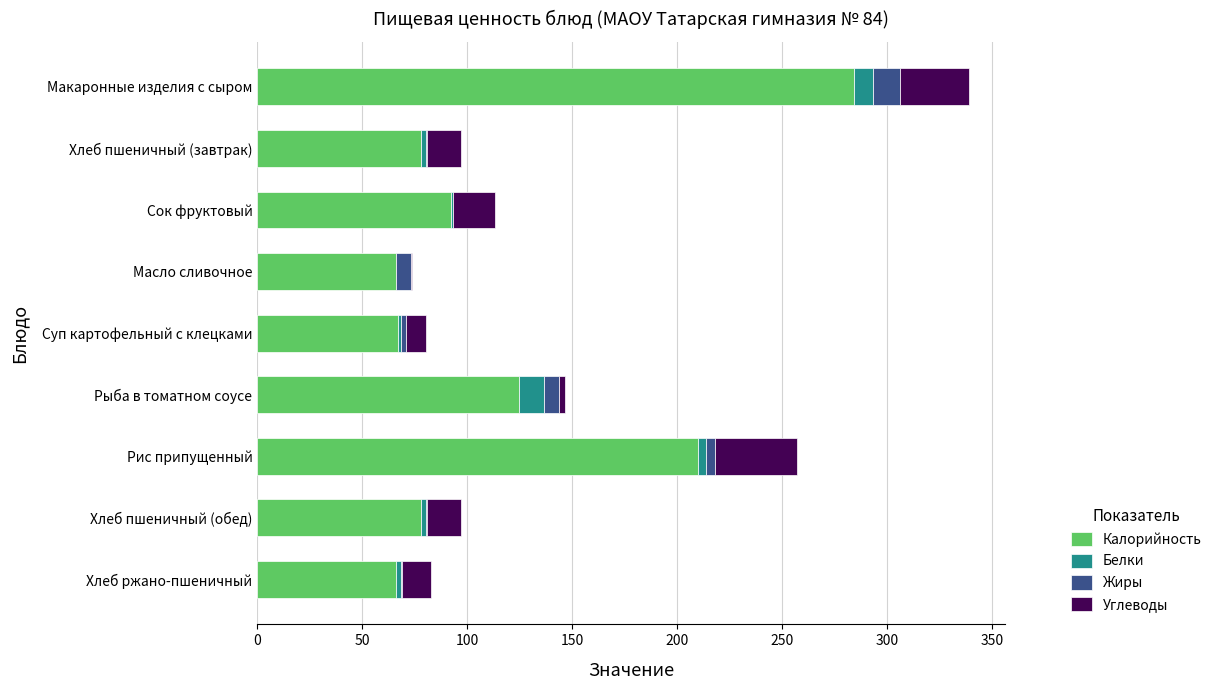

What is the maximum value for Калорийность?

283.9